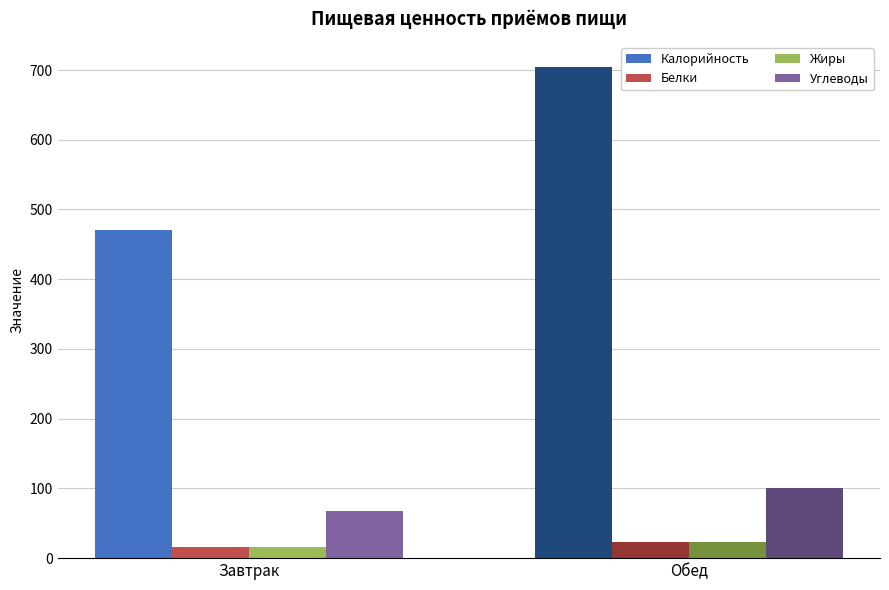

Where does the Углеводы series first go above 100?

Обед